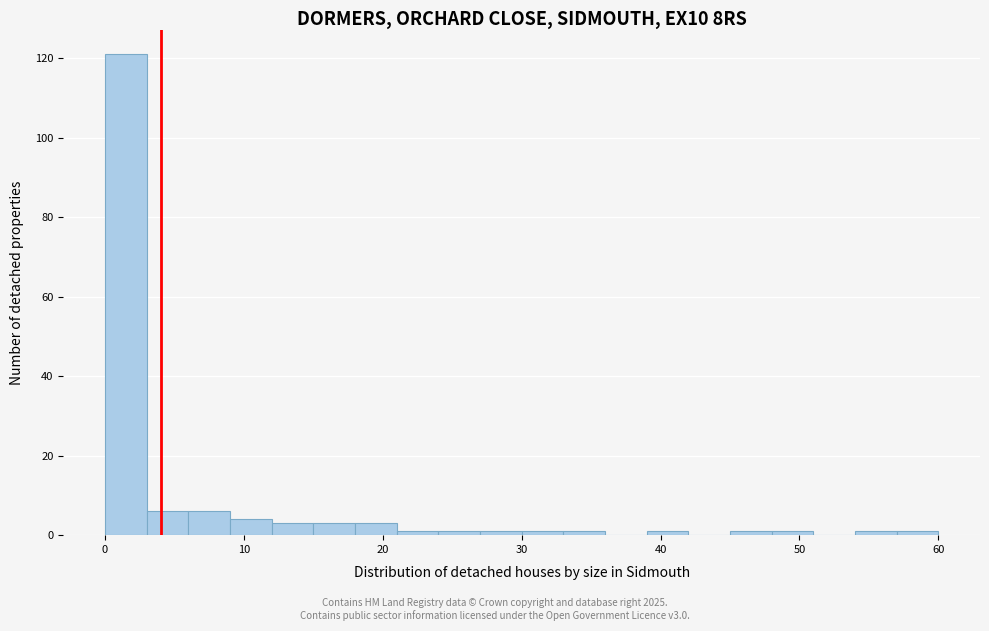

Around what value on the x-axis is the tallest bar? Give the approximate position of its centre, as read against the axis.

2